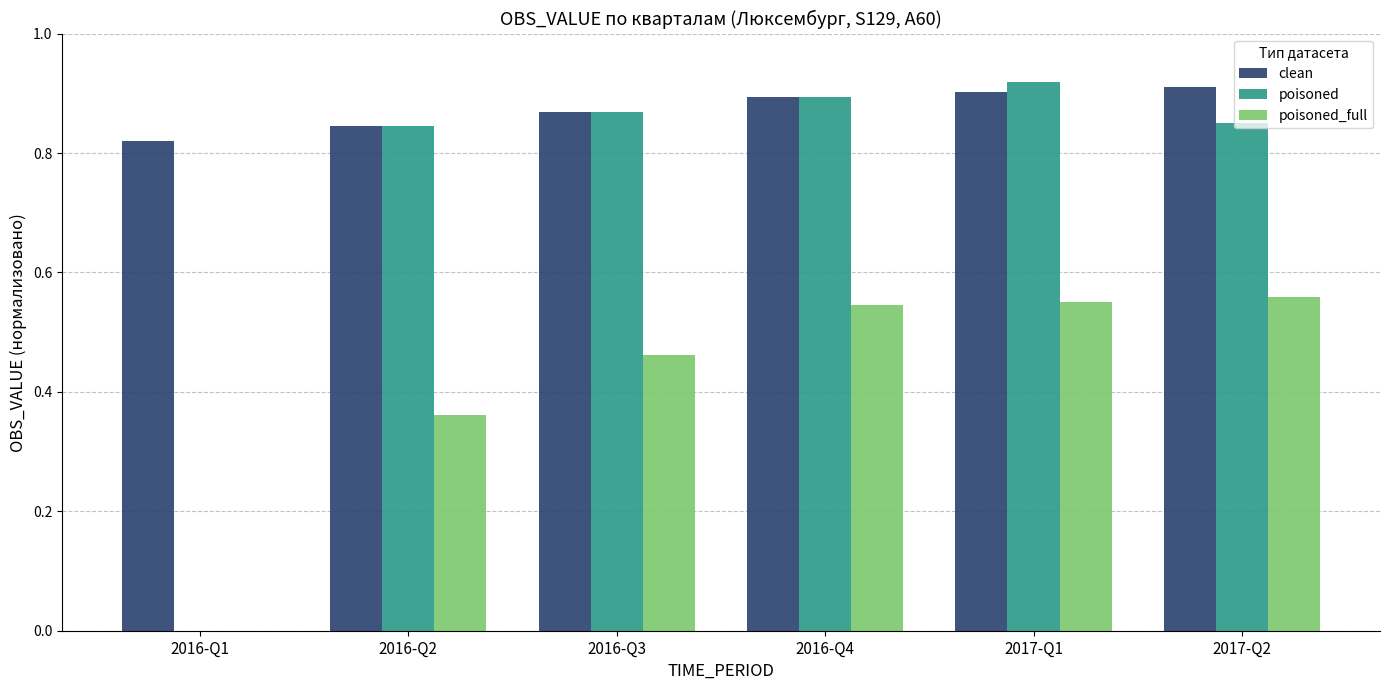

What is the total value across all series at 2017-Q1?

2.4